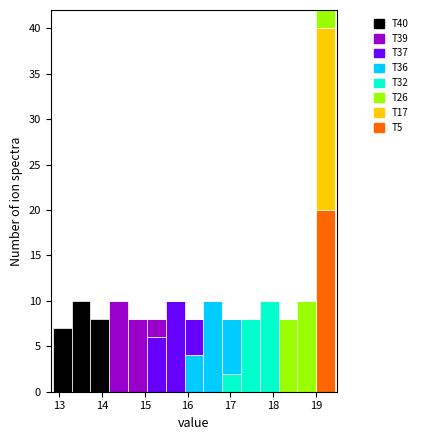

Reading left to right, list every stacked bar in this chart as the range it spans on the x-axis followed by its total height. Neither the bar edges nor the heights are printed on the chart, so give them approximately, as read against the axes.

12.85 to 13.29: 7
13.29 to 13.73: 10
13.73 to 14.17: 8
14.17 to 14.61: 10
14.61 to 15.05: 8
15.05 to 15.49: 8
15.49 to 15.93: 10
15.93 to 16.37: 8
16.37 to 16.81: 10
16.81 to 17.25: 8
17.25 to 17.69: 8
17.69 to 18.13: 10
18.13 to 18.57: 8
18.57 to 19.01: 10
19.01 to 19.45: 42